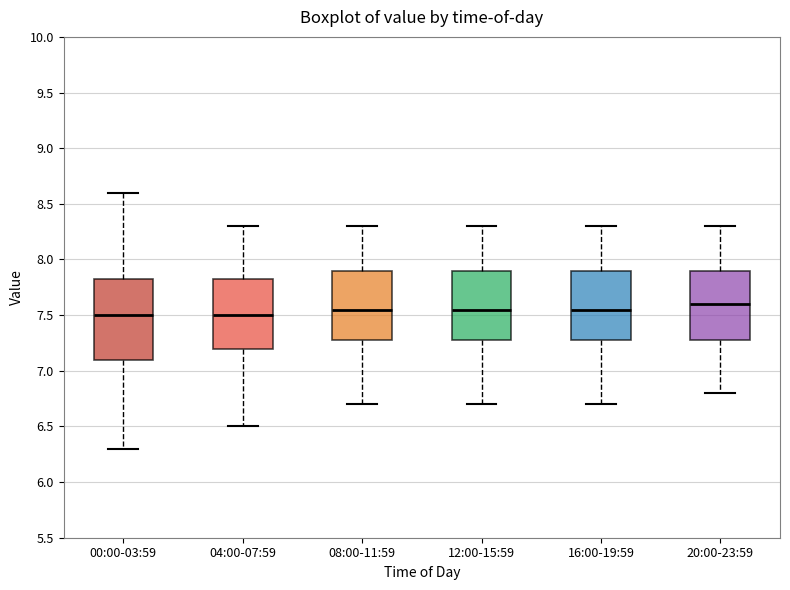

Where is the lower edge of the box for 04:00-07:59 on the y-axis? The values are not printed on the chart, so give them approximately, as read against the axis.

7.20